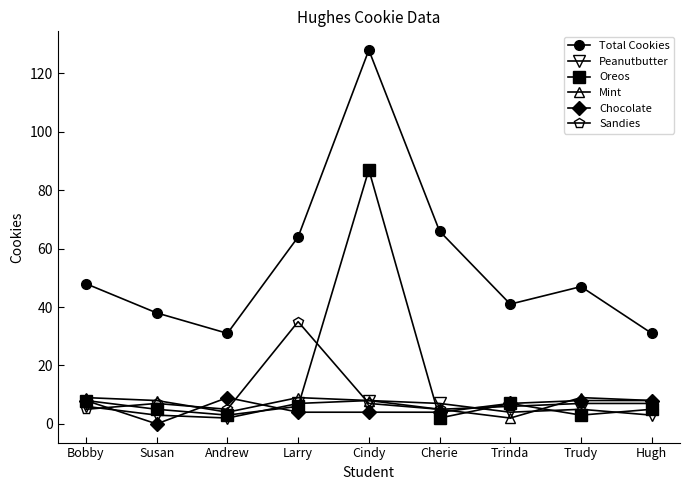

True or false: Total Cookies and Mint intersect in this chart.

False